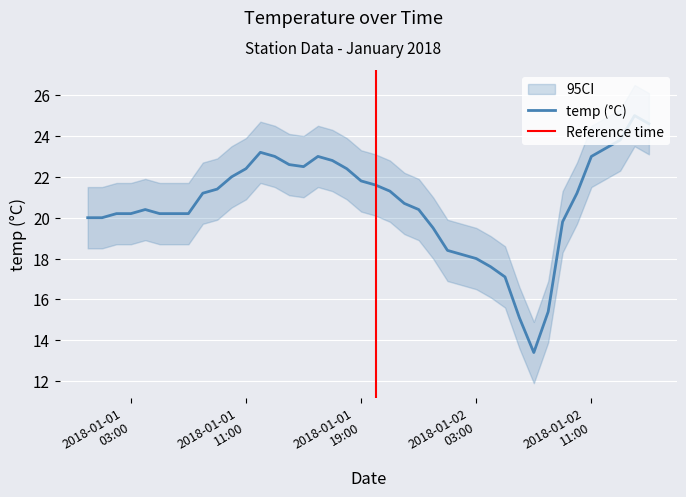

True or false: CI_lower and CI_upper cross at least once.

False